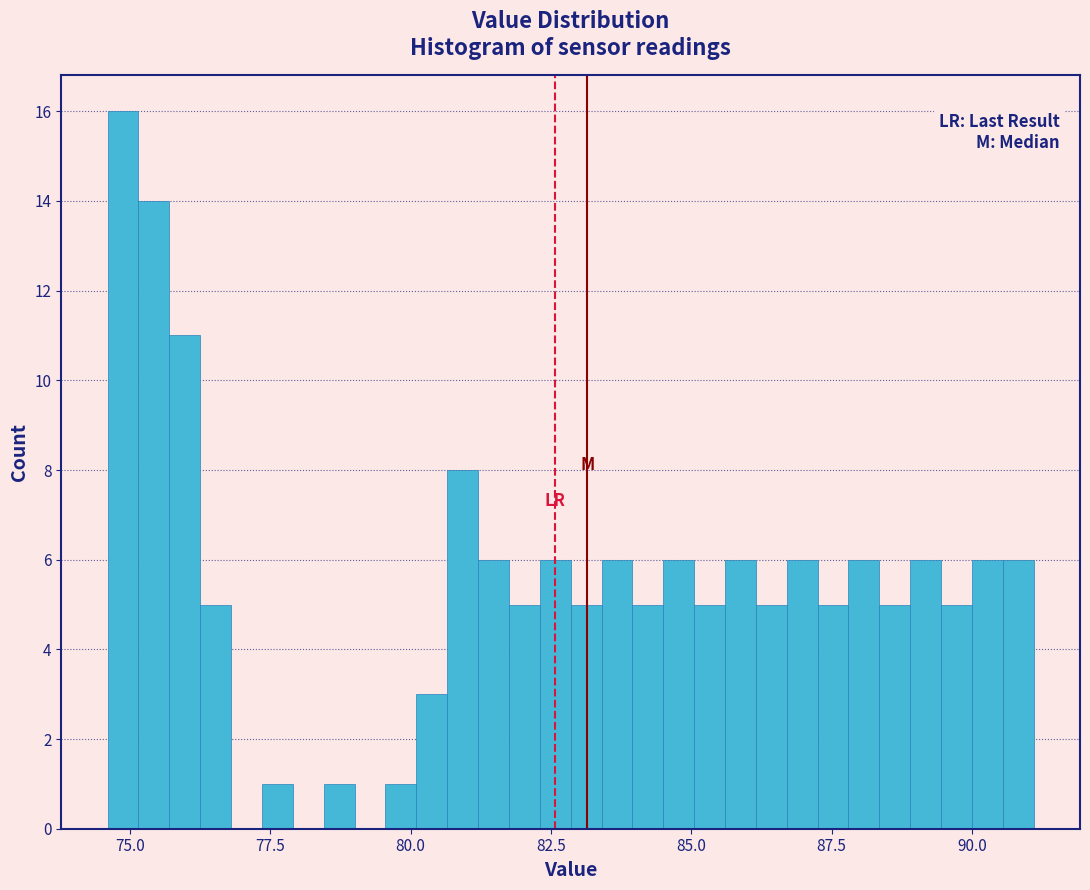

Read against the x-axis, roughly where is the centre of the tallest bar?

75.0